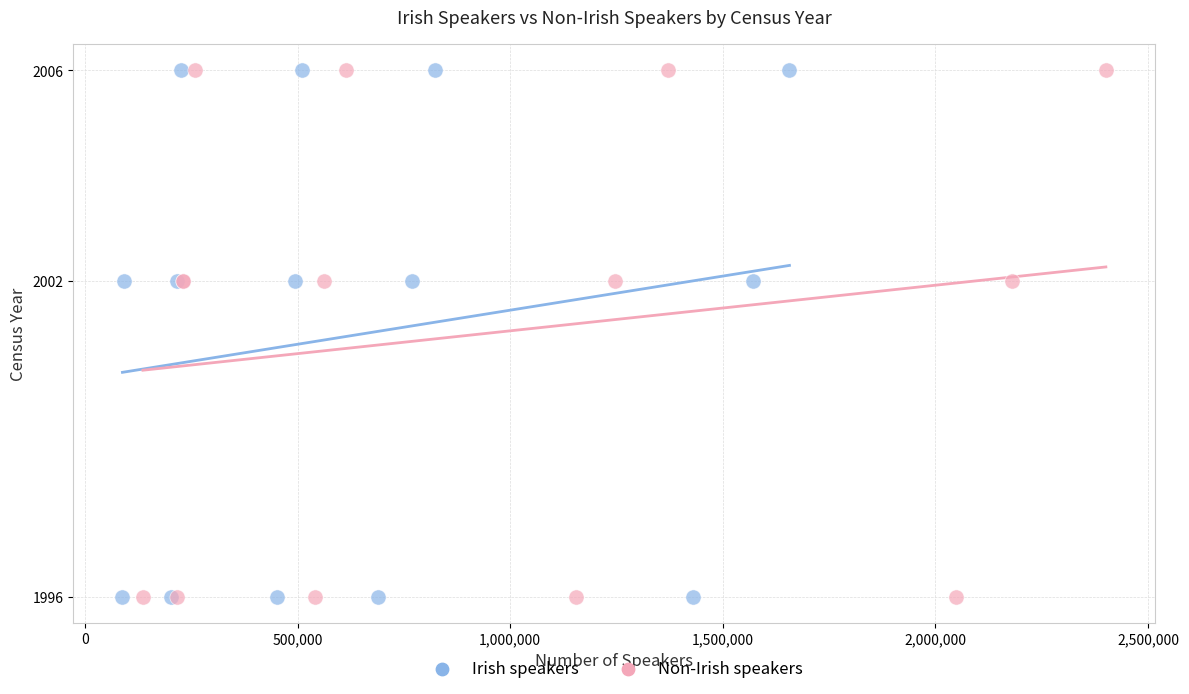

What are all the series names shown in the legend?

Irish speakers, Non-Irish speakers